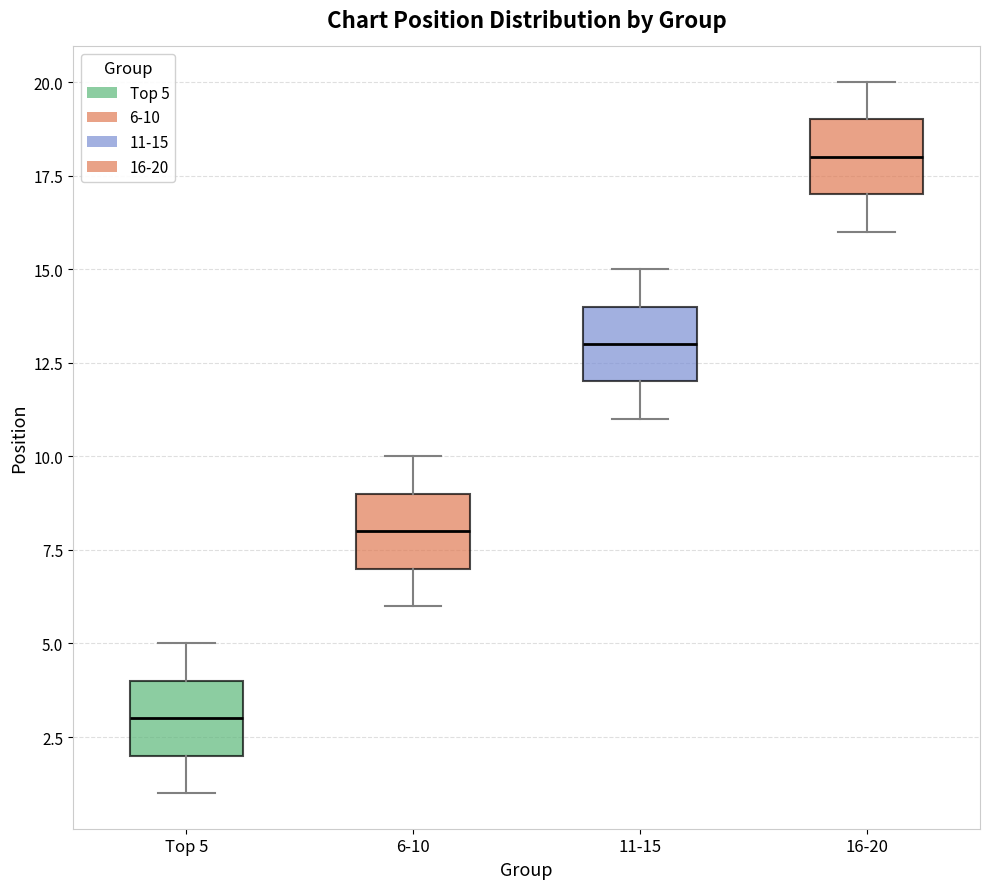

Reading left to right, read every box against the y-axis: the position of its median line, the range the box covers, and the ends of its whiskers. The values are not printed on the chart, so give them approximately, as read against the axis.

Top 5: median 3, box 2 to 4, whiskers 1 to 5
6-10: median 8, box 7 to 9, whiskers 6 to 10
11-15: median 13, box 12 to 14, whiskers 11 to 15
16-20: median 18, box 17 to 19, whiskers 16 to 20